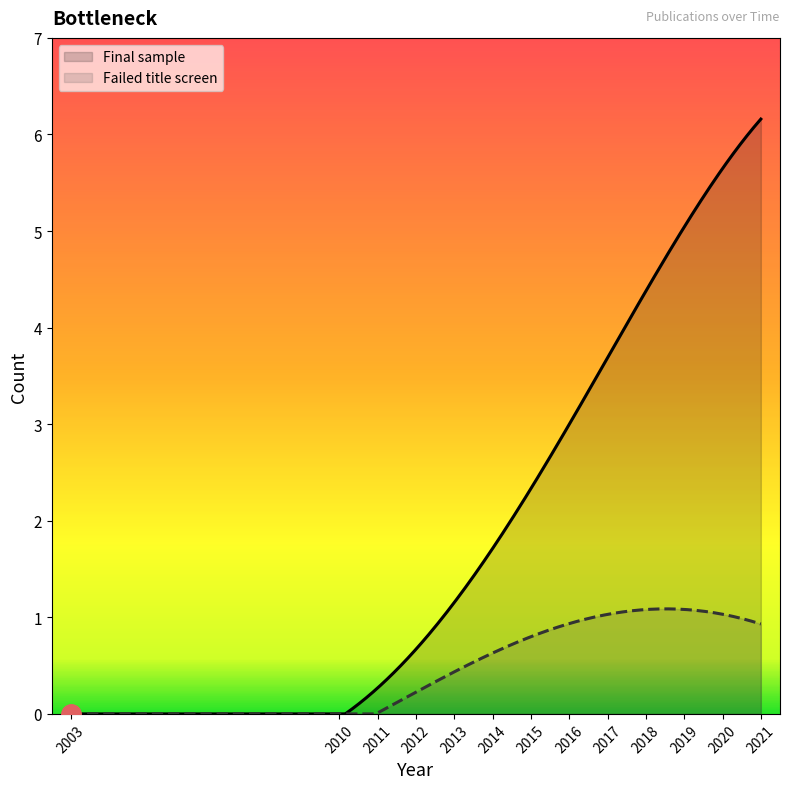

List the series in order of their peak value, highest first.

Final sample, Failed title screen